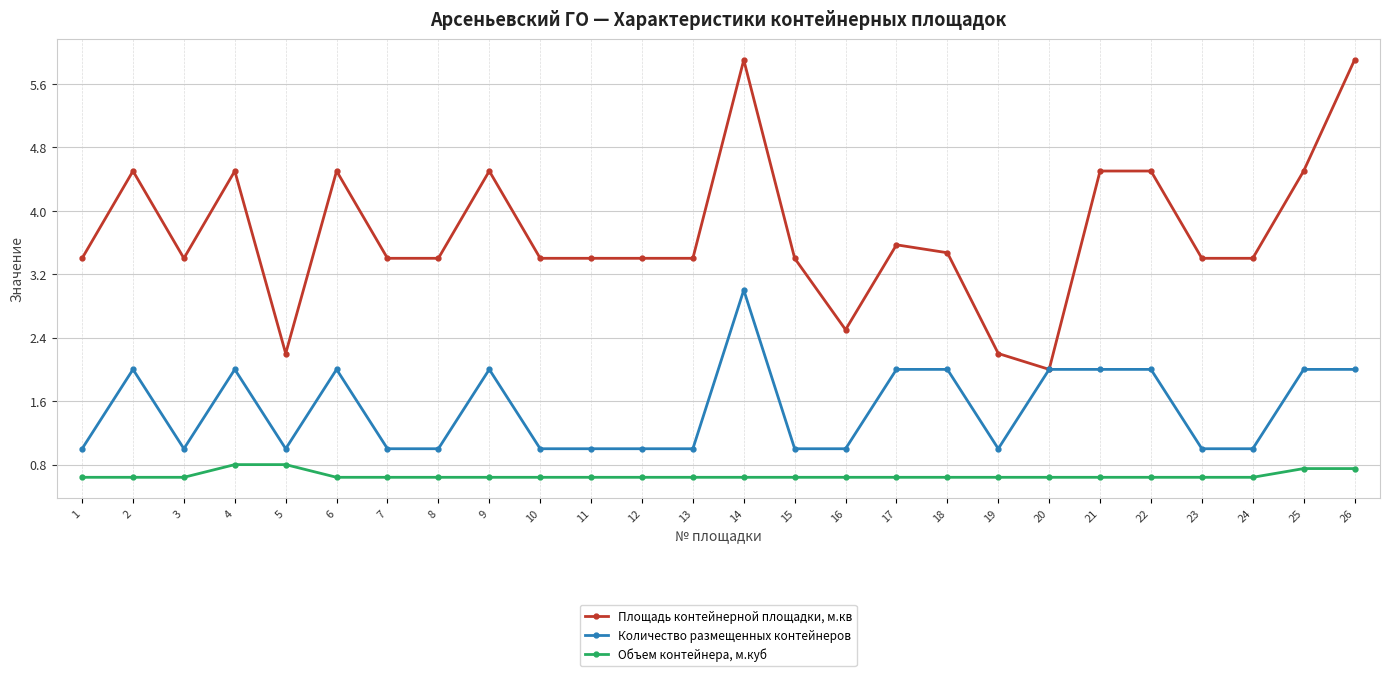

At 15, list the series in order from largest to smallest.

Площадь контейнерной площадки, м.кв, Количество размещенных контейнеров, Объем контейнера, м.куб